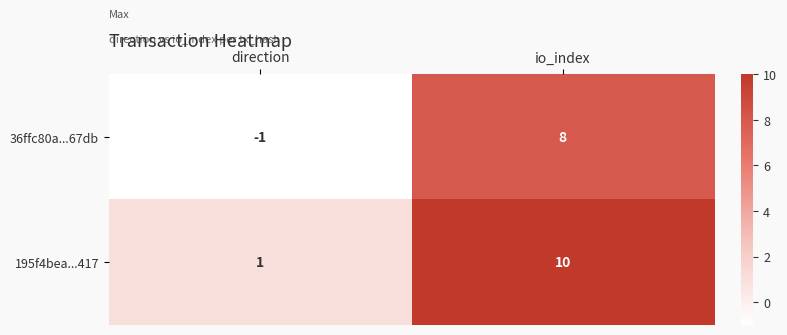

Which label corresponds to the largest value in the chart?

io_index